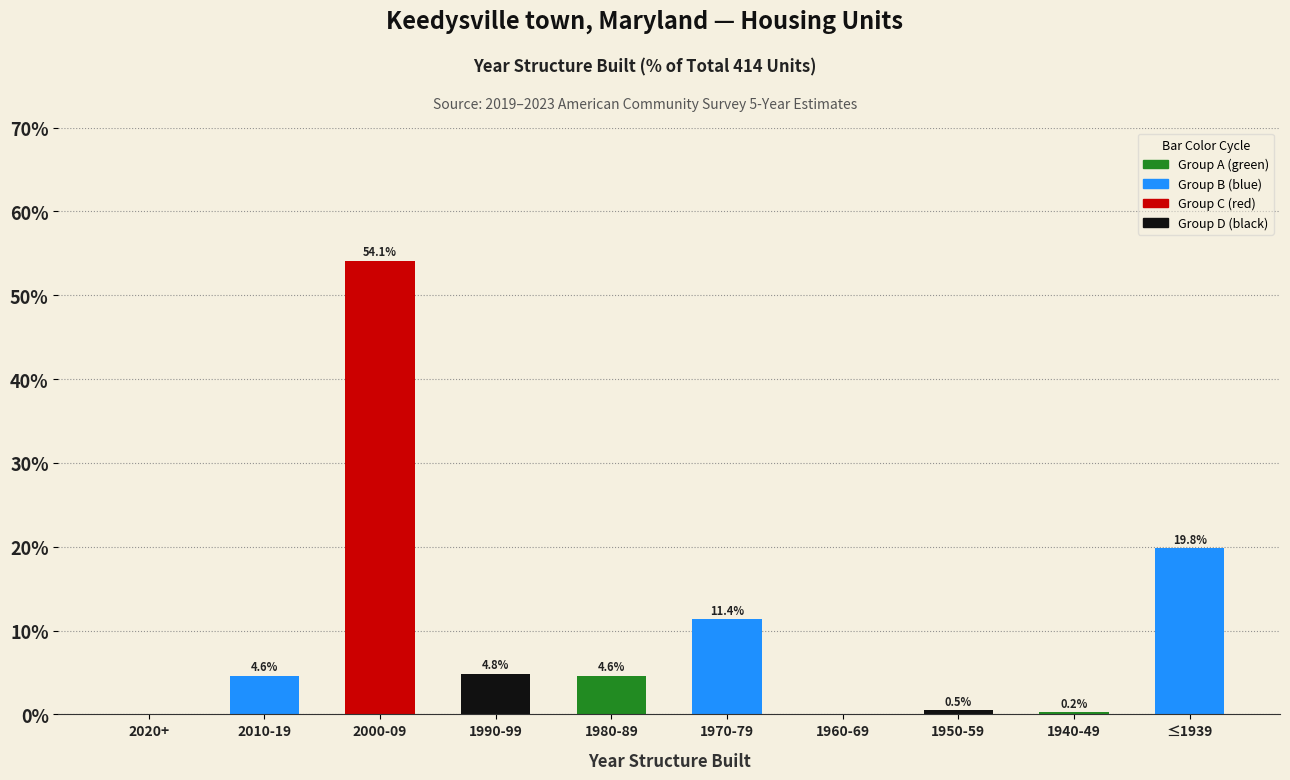

Reading left to right, what are all the values shown in this chart?

2020+=0.0	2010-19=4.6	2000-09=54.1	1990-99=4.8	1980-89=4.6	1970-79=11.4	1960-69=0.0	1950-59=0.5	1940-49=0.2	≤1939=19.8